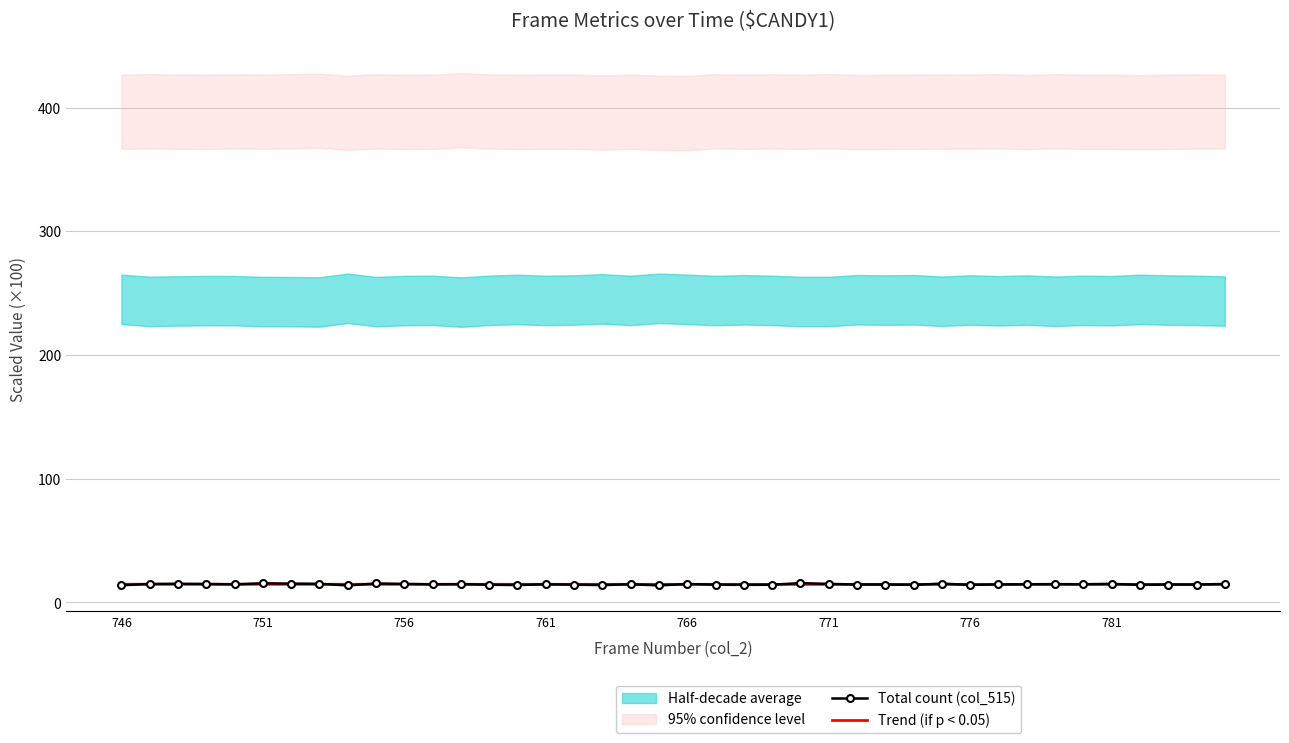

How many categories are shown in the chart?

40